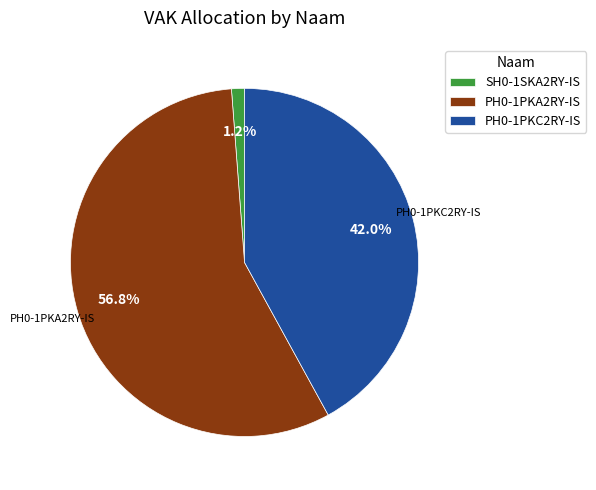

To the nearest percent, what is the combined percentage of PH0-1PKC2RY-IS and PH0-1PKA2RY-IS?

99%